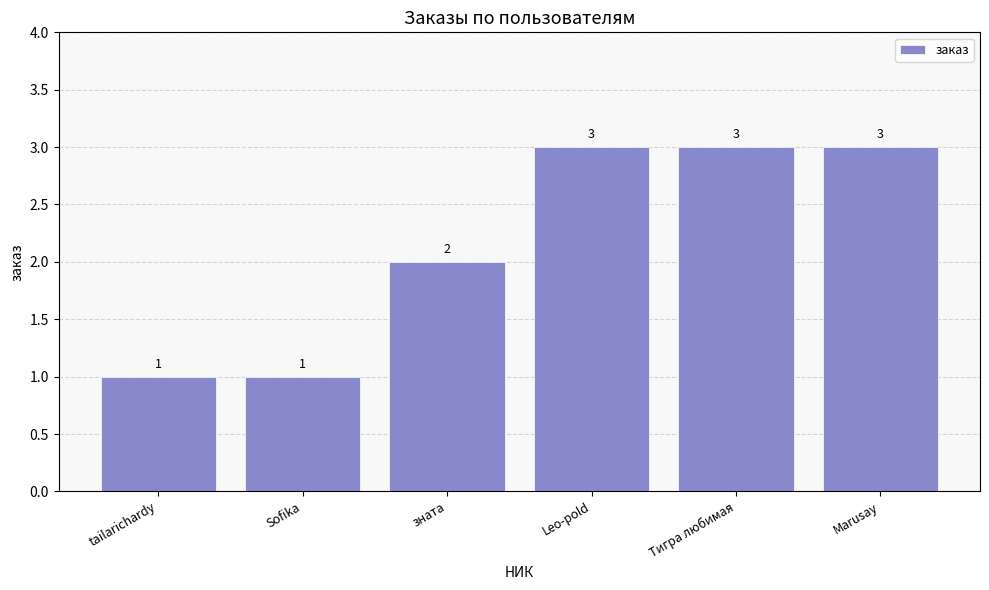

What is the greatest value displayed?

3